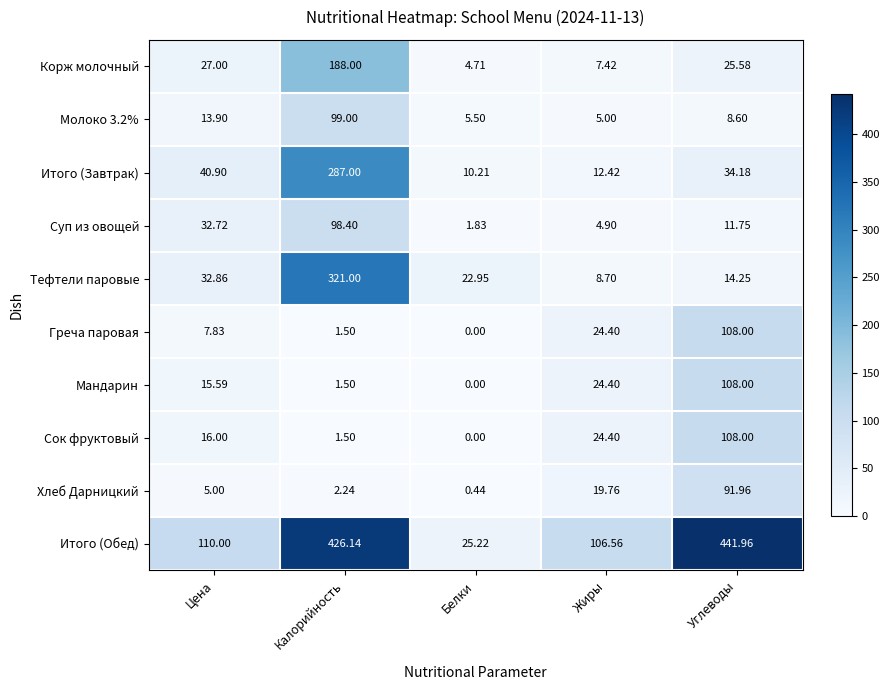

Where is Хлеб Дарницкий nearest to the value 46?

Жиры